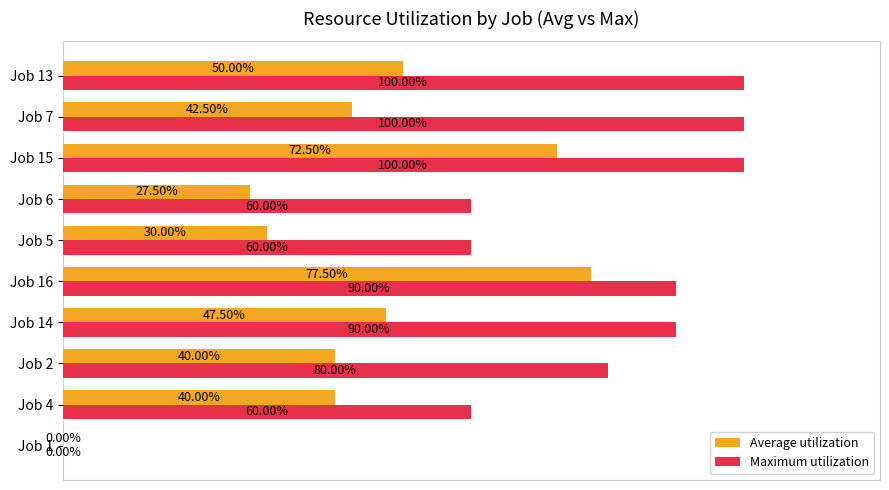

Which series has the largest total across all categories?

Maximum utilization